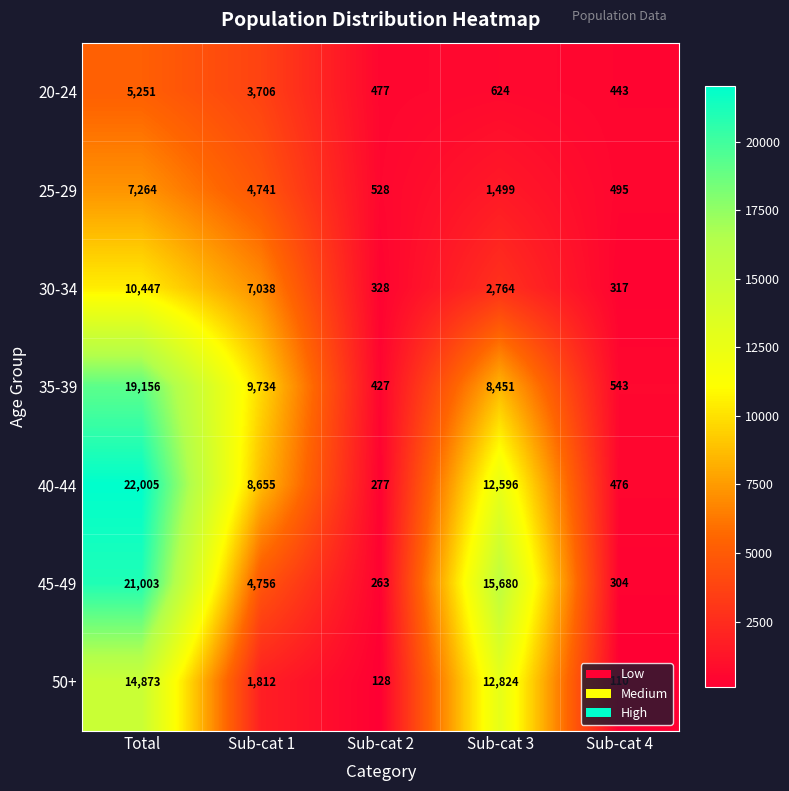

What is the total value across all series at Sub-cat 3?

54438